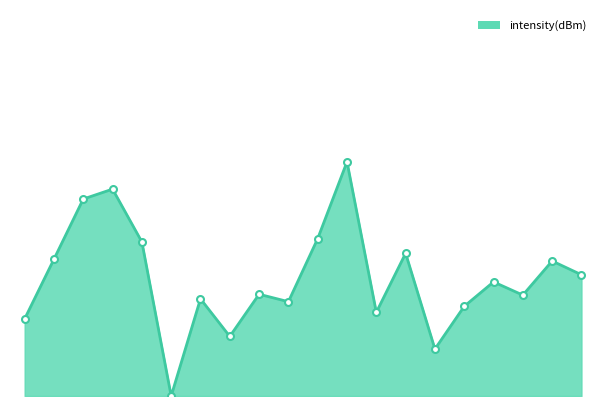

Is this an area chart (filled region under the line)?

Yes